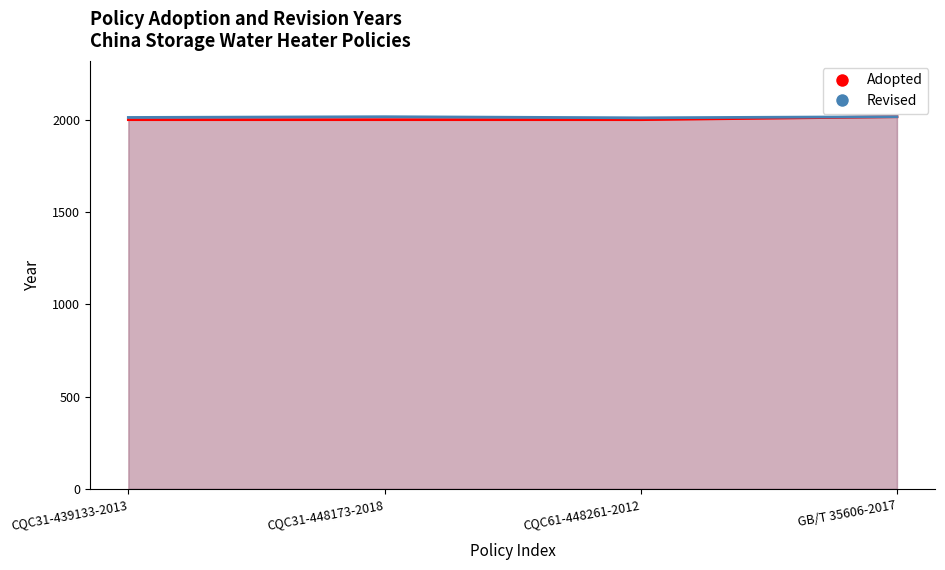

Reading left to right, extract all data points from this chart.

Adopted: CQC31-439133-2013=2002	CQC31-448173-2018=2002	CQC61-448261-2012=2002	GB/T 35606-2017=2018
Revised: CQC31-439133-2013=2014	CQC31-448173-2018=2018	CQC61-448261-2012=2012	GB/T 35606-2017=2018